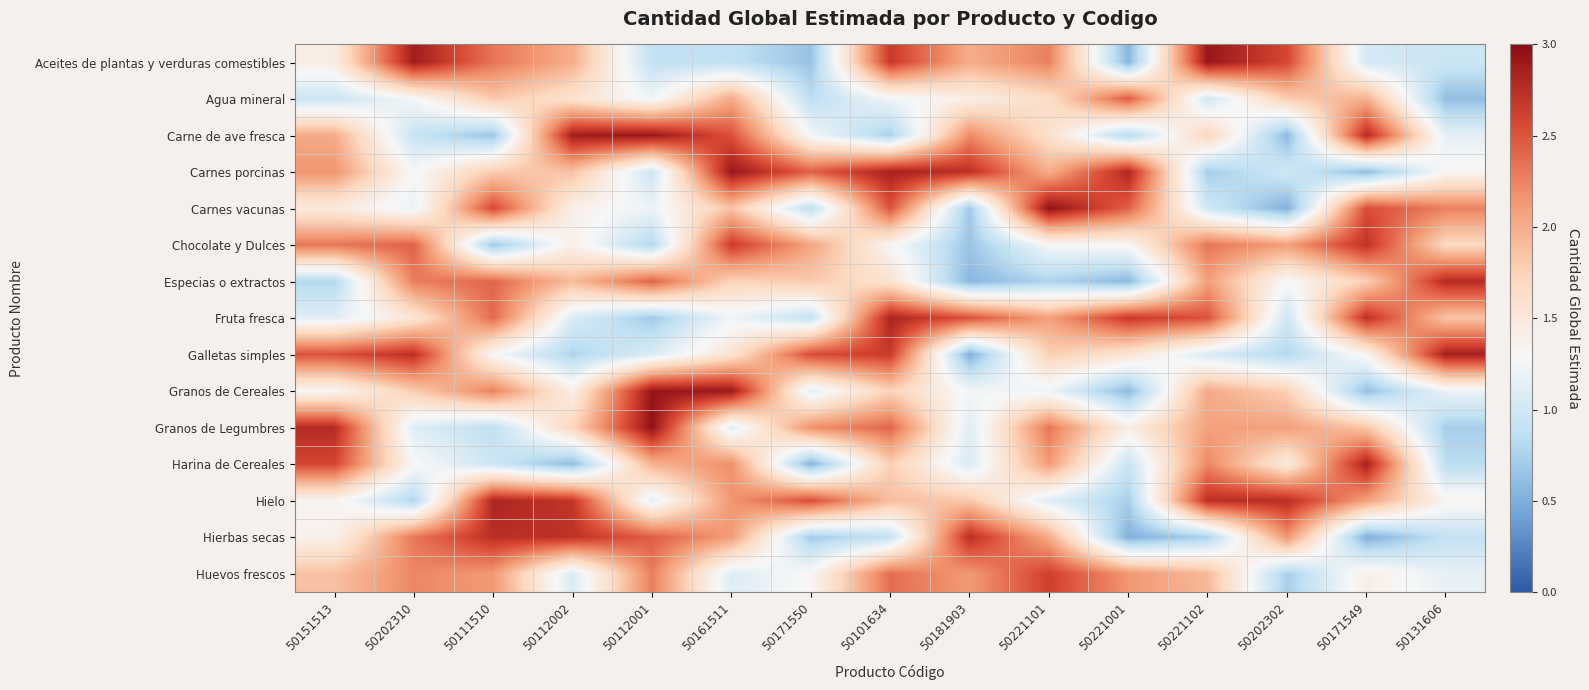

At which category is the sum across all series the highest?

50101634